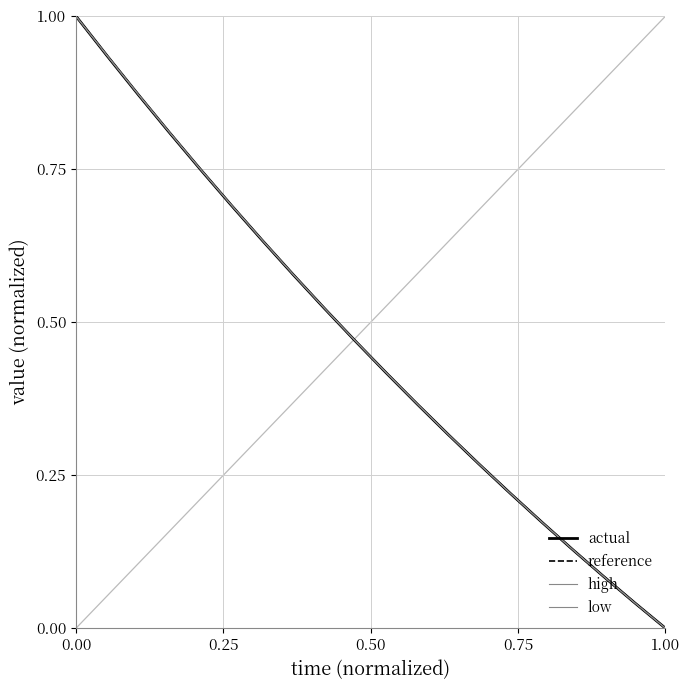

How many lines are shown in the chart?

4